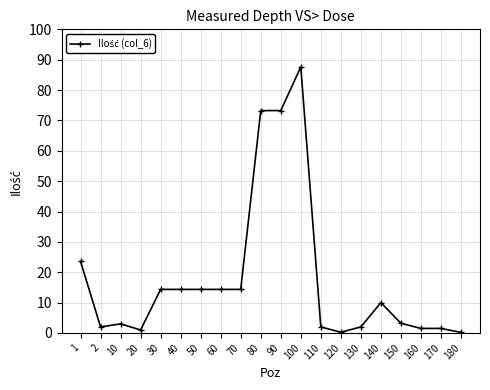

What is the value of the 17th point from the left?

3.2